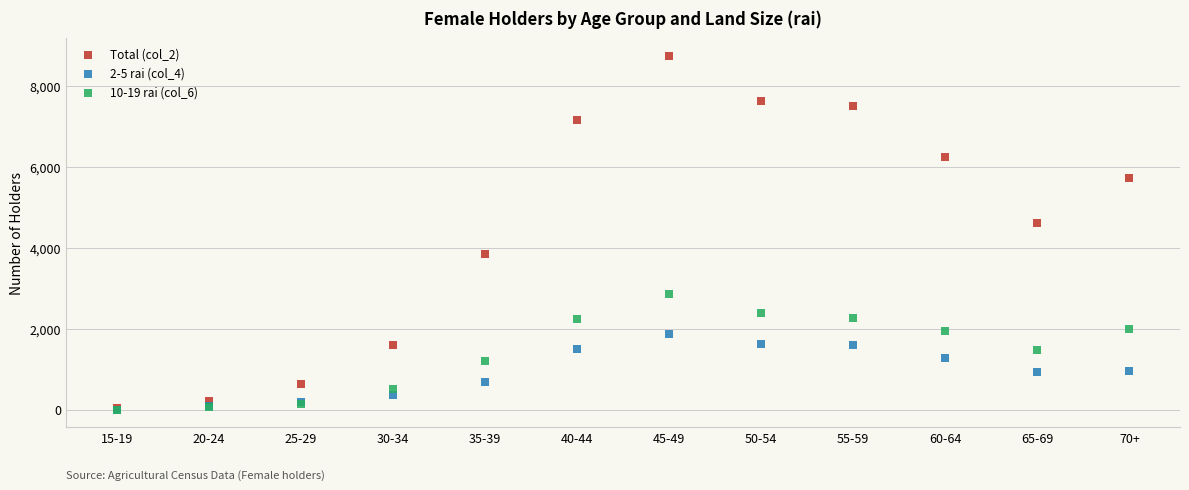

Across all series, what Y value is closest to 4385?

4619.4